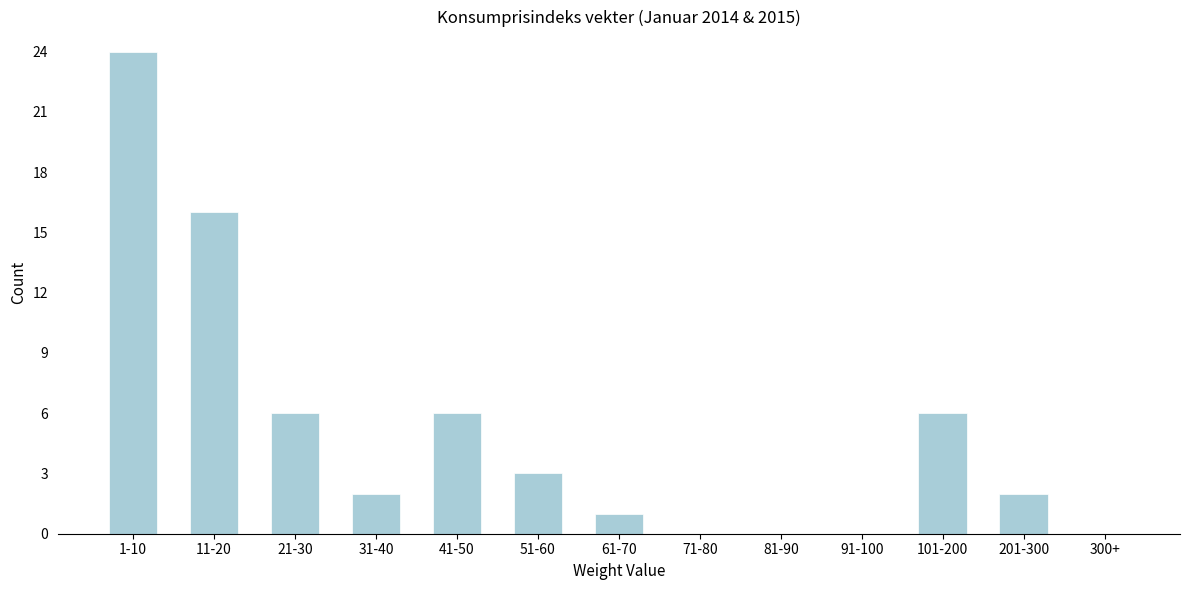

Reading left to right, what are all the values shown in this chart?

1-10=24	11-20=16	21-30=6	31-40=2	41-50=6	51-60=3	61-70=1	71-80=0	81-90=0	91-100=0	101-200=6	201-300=2	300+=0